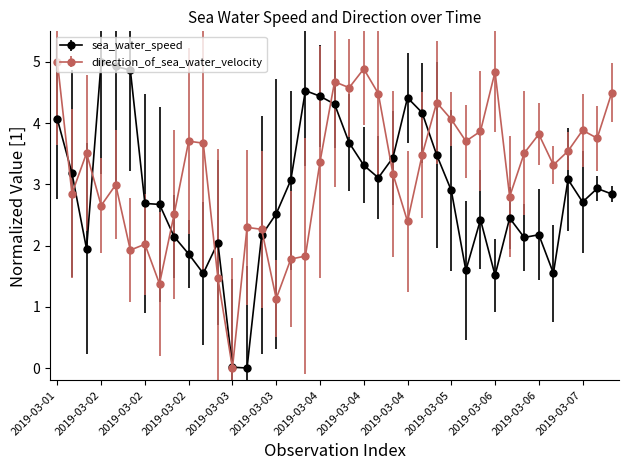

True or false: sea_water_speed has more than 1 points higher than both neighbors.

True